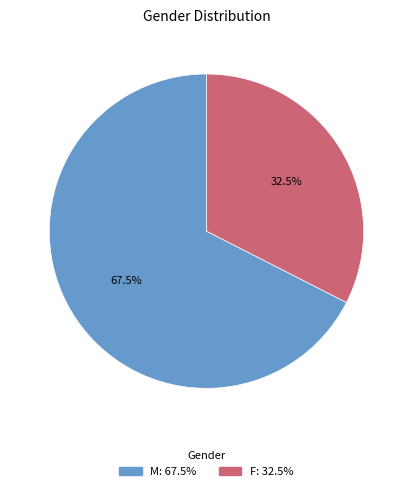

Is there any slice that represents more than half of the pie?

Yes